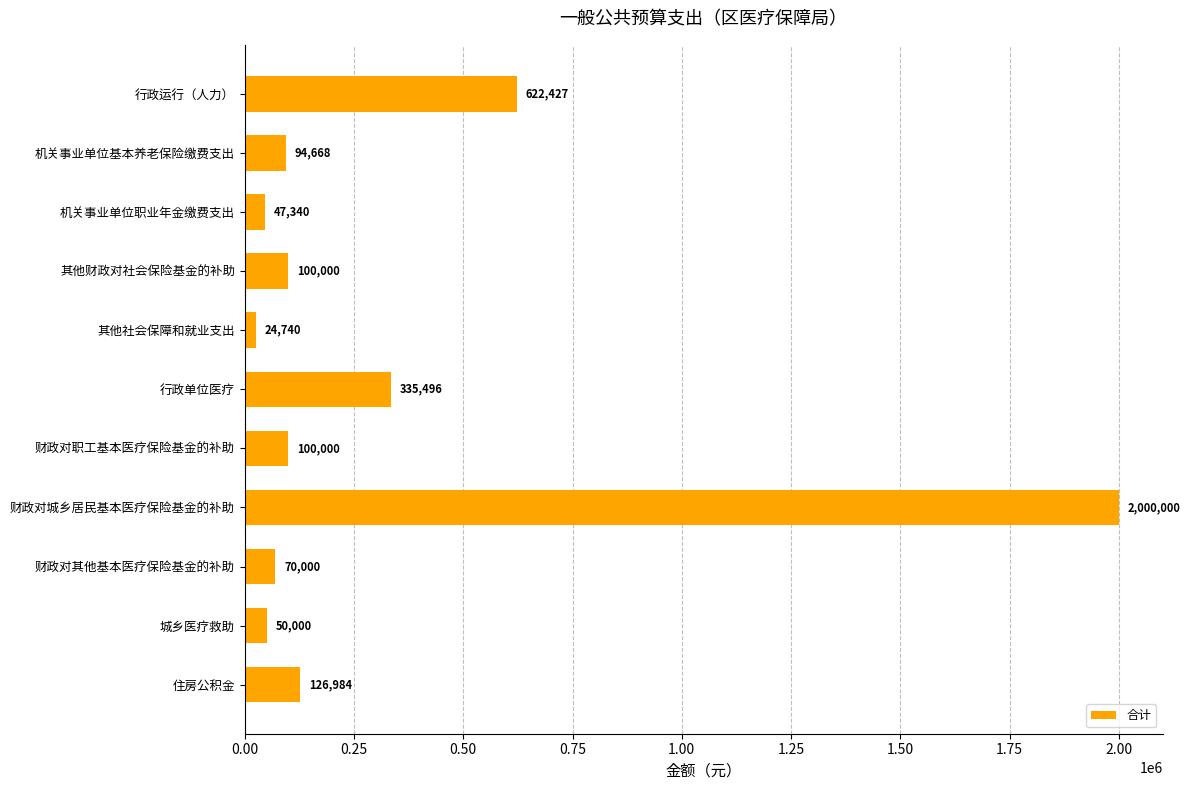

What is the minimum value shown in the chart?

24740